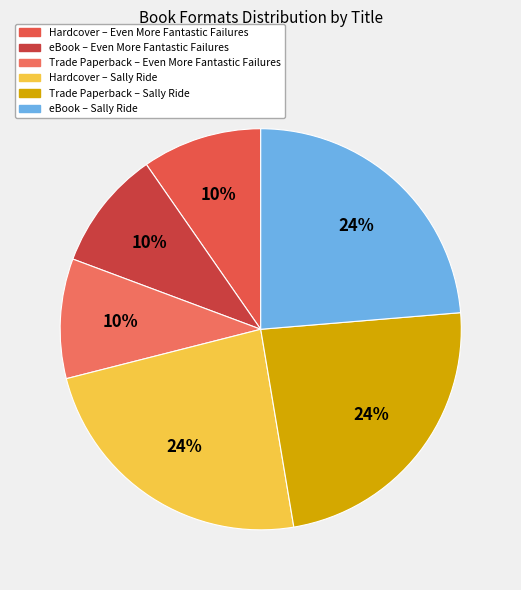

To the nearest percent, what is the difference between the largest and smallest slice percentages?

14%